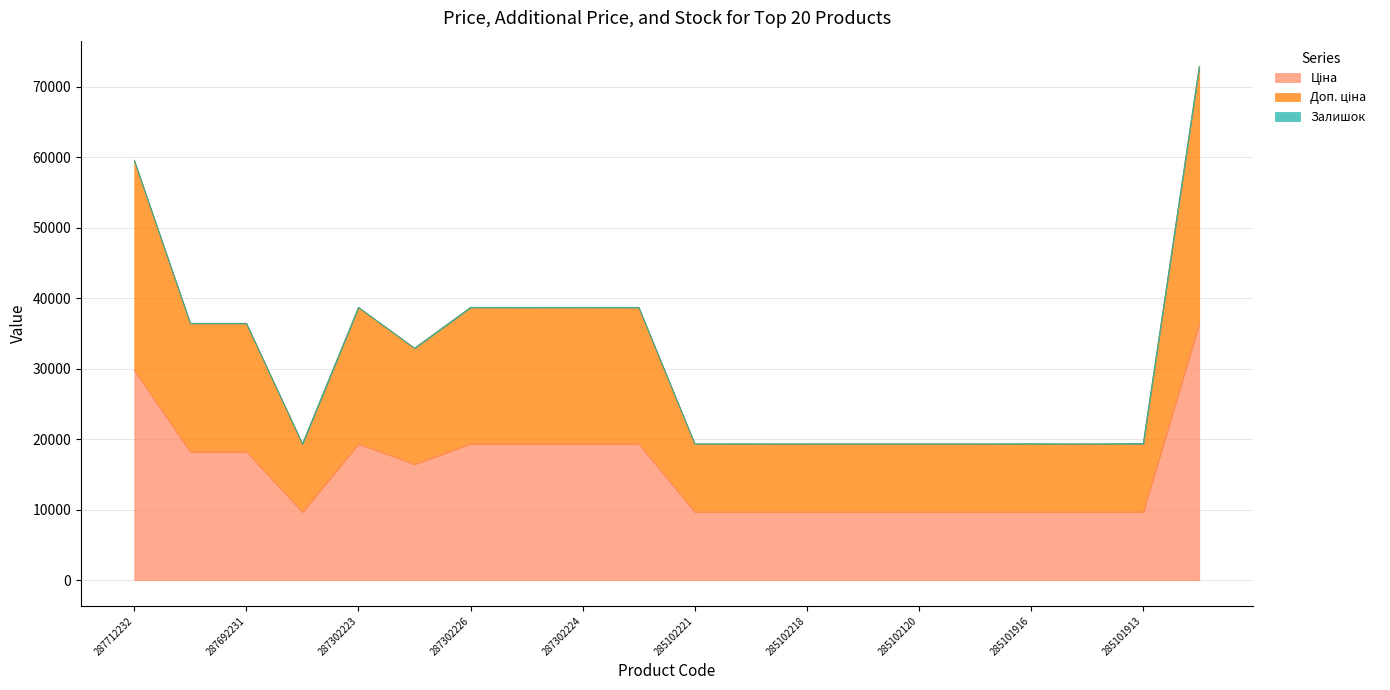

Which series changed the most between 285101569 and 287302224?

Доп. ціна